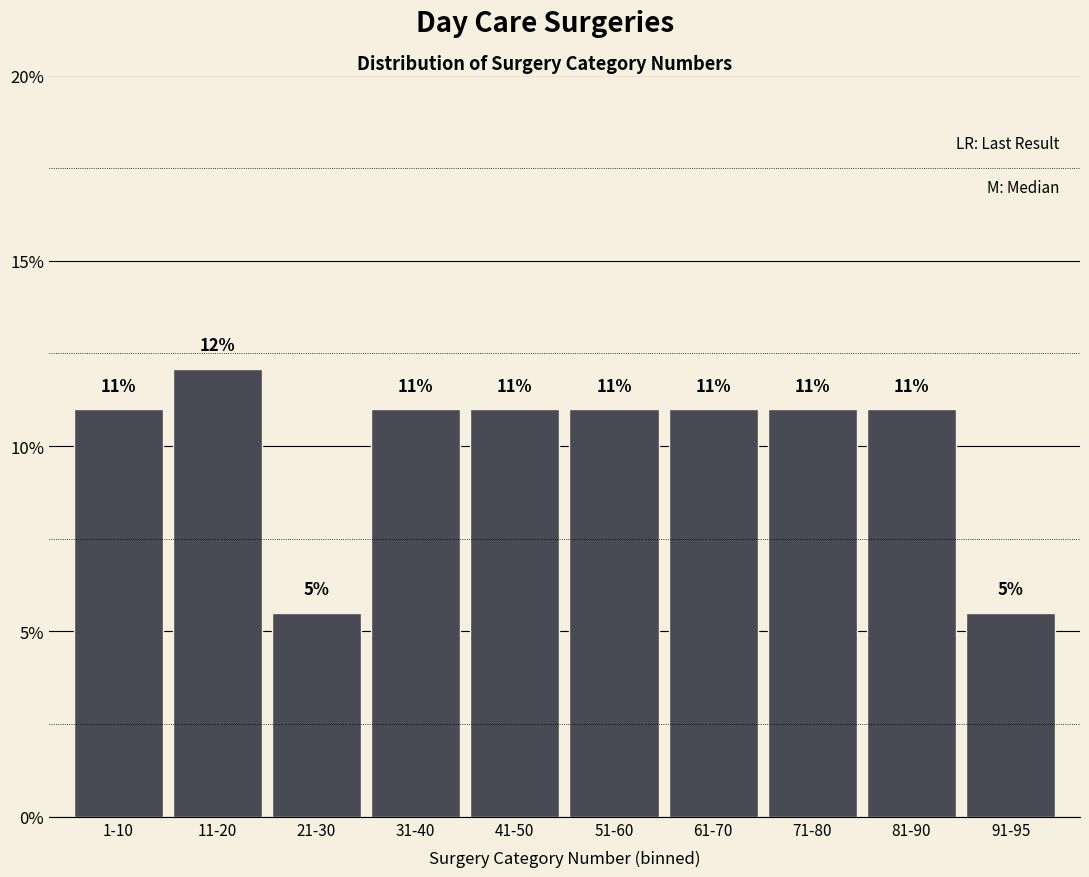

What is the minimum value shown in the chart?

5.5